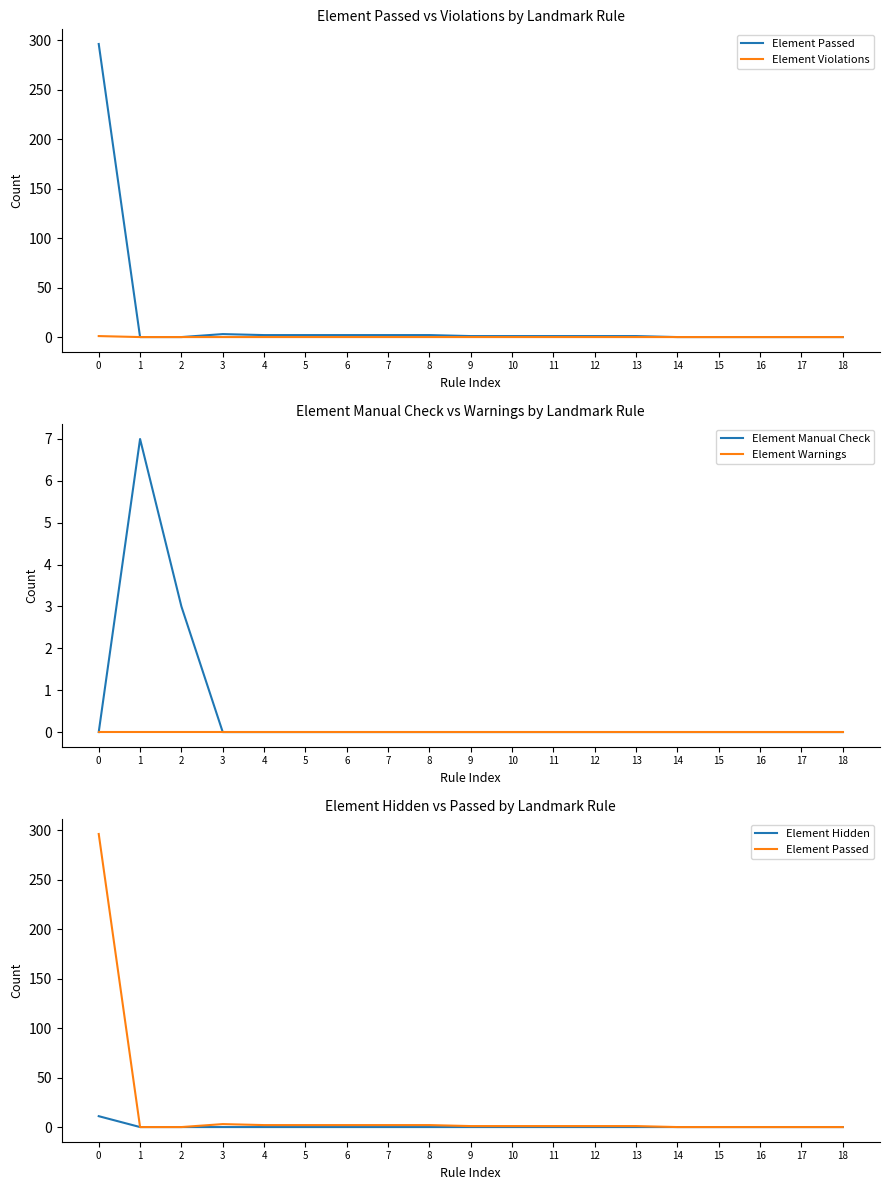

How many data points does each series have?

19